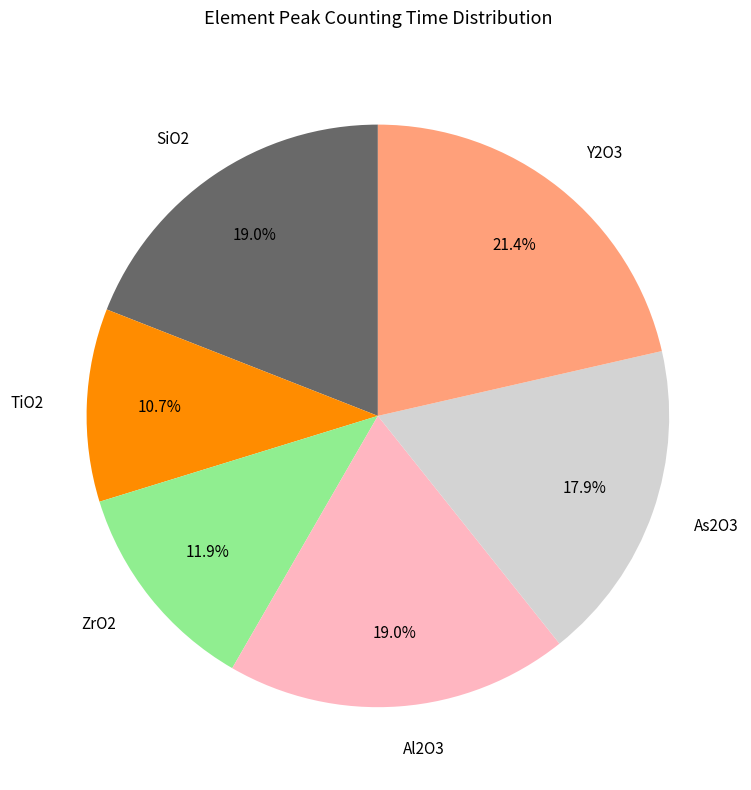

Count the number of slices in the pie.

6